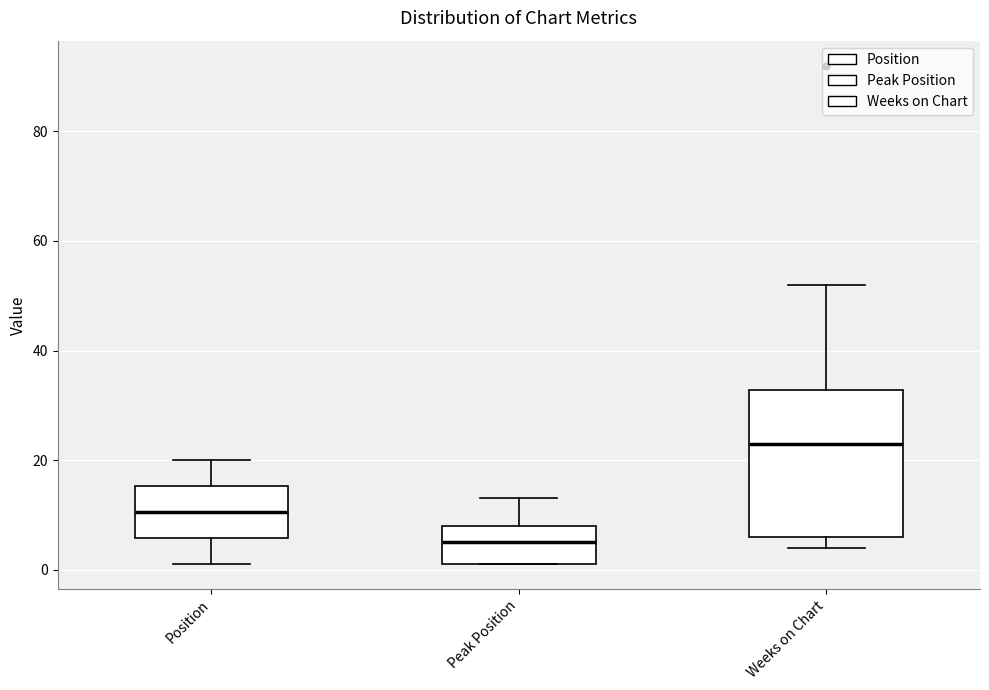

Reading left to right, read every box against the y-axis: the position of its median line, the range the box covers, and the ends of its whiskers. The values are not printed on the chart, so give them approximately, as read against the axis.

Position: median 10, box 6 to 16, whiskers 2 to 20
Peak Position: median 6, box 2 to 8, whiskers 2 to 14
Weeks on Chart: median 24, box 6 to 32, whiskers 4 to 52